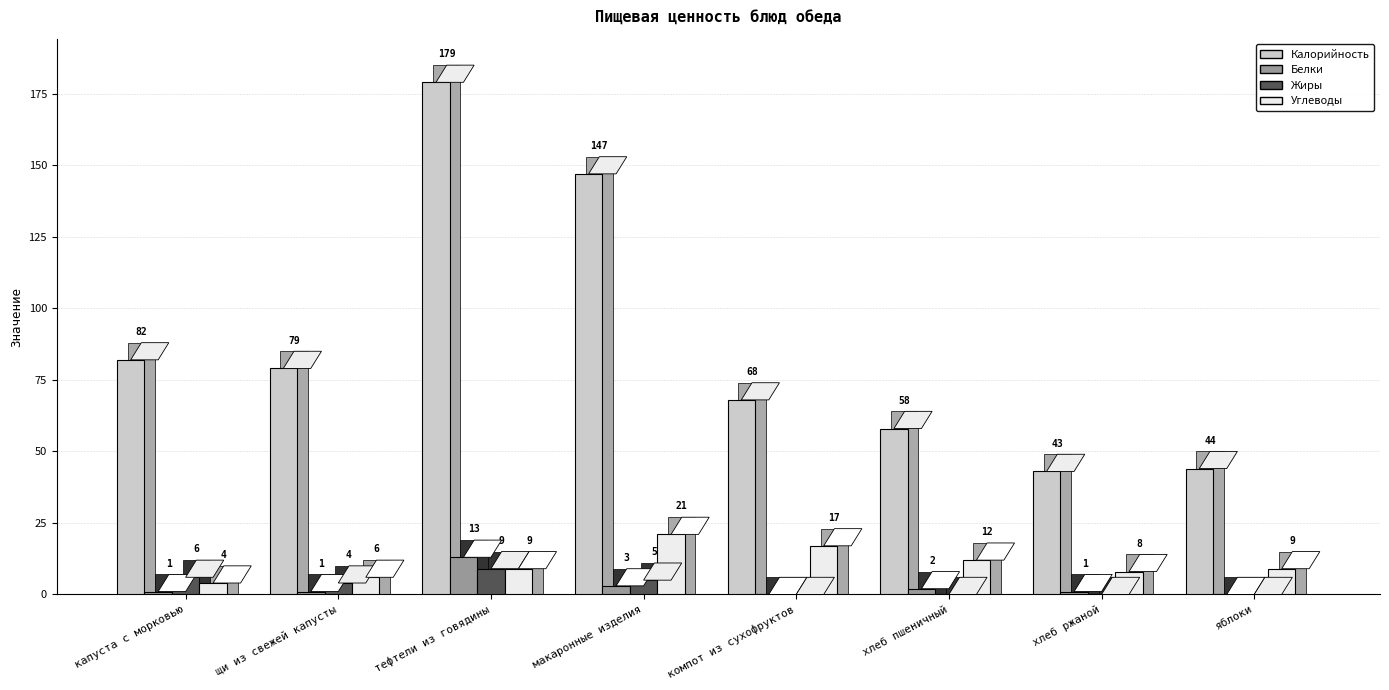

Reading left to right, extract all data points from this chart.

Калорийность: капуста с морковью=82	щи из свежей капусты=79	тефтели из говядины=179	макаронные изделия=147	компот из сухофруктов=68	хлеб пшеничный=58	хлеб ржаной=43	яблоки=44
Белки: капуста с морковью=1	щи из свежей капусты=1	тефтели из говядины=13	макаронные изделия=3	компот из сухофруктов=0	хлеб пшеничный=2	хлеб ржаной=1	яблоки=0
Жиры: капуста с морковью=6	щи из свежей капусты=4	тефтели из говядины=9	макаронные изделия=5	компот из сухофруктов=0	хлеб пшеничный=0	хлеб ржаной=0	яблоки=0
Углеводы: капуста с морковью=4	щи из свежей капусты=6	тефтели из говядины=9	макаронные изделия=21	компот из сухофруктов=17	хлеб пшеничный=12	хлеб ржаной=8	яблоки=9